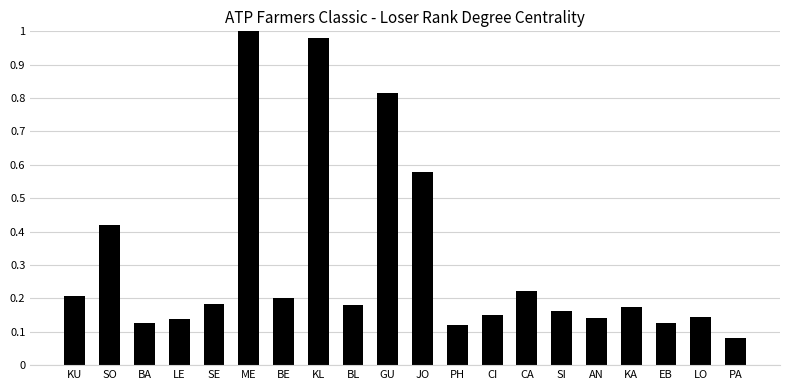

Are the bars horizontal?

No